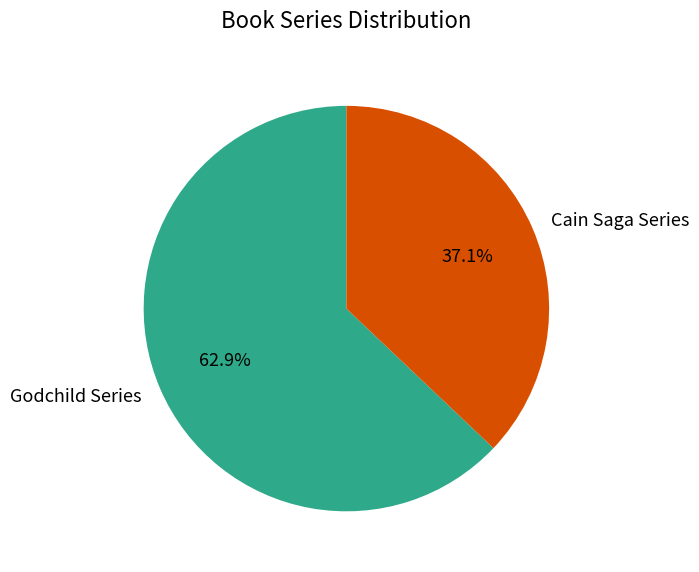

What portion of the pie excludes Godchild Series?

37.1%